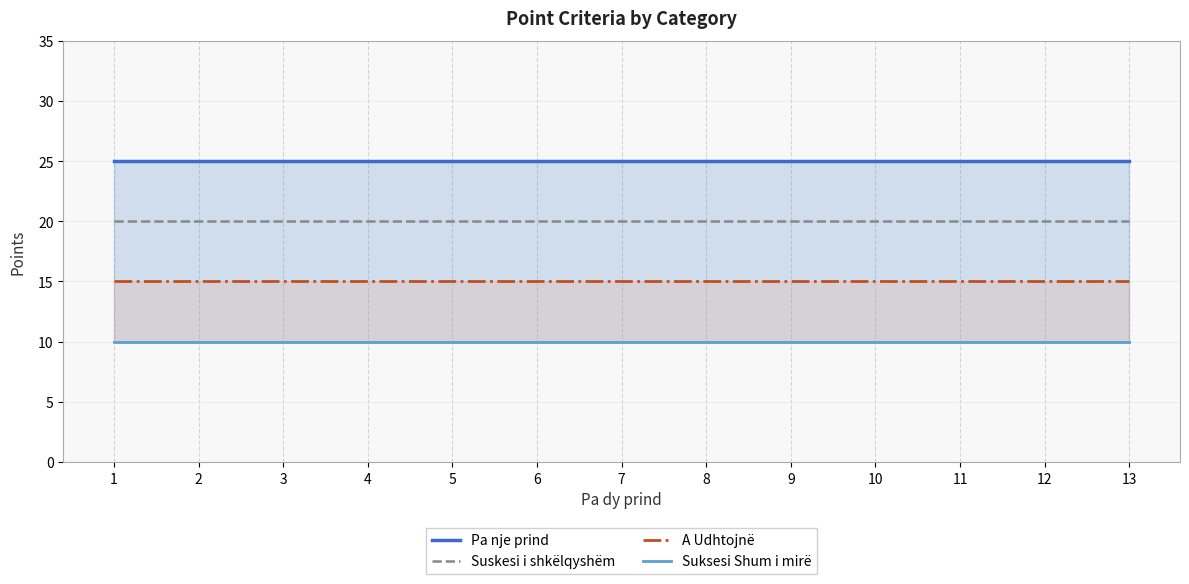

Rank the series by their maximum value, from lowest to highest.

Suksesi Shum i mirë, A Udhtojnë, Suskesi i shkëlqyshëm, Pa nje prind